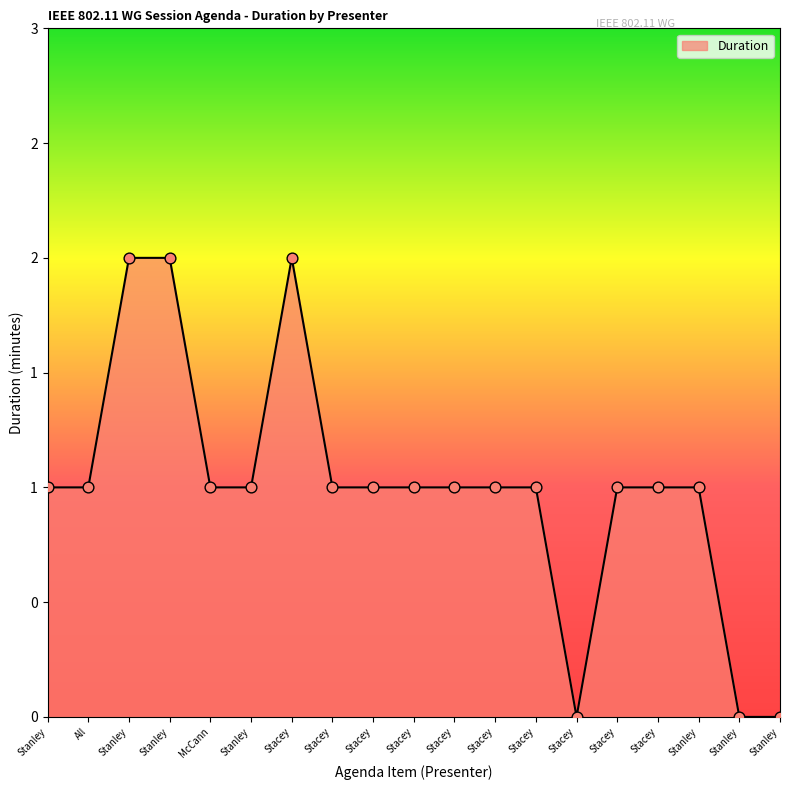

What is the change in value from Stanley to Stacey?

-1